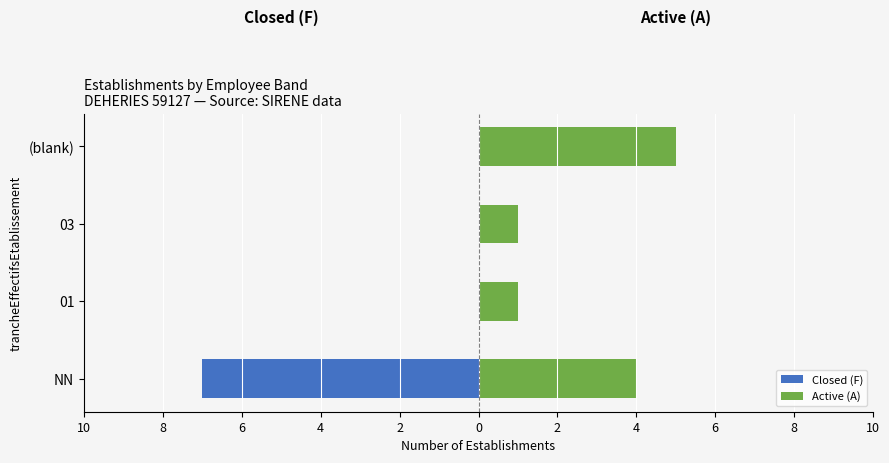

Which series has the largest total across all categories?

Active (A)